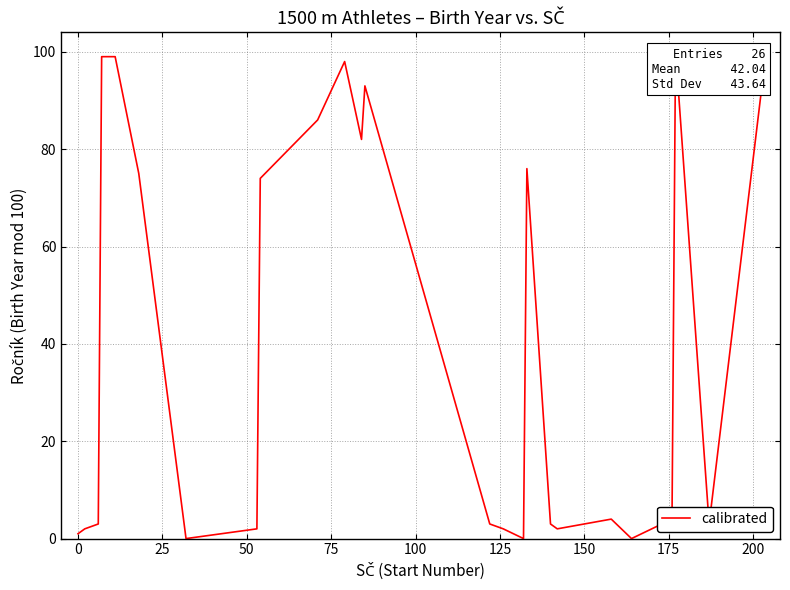

What is the difference between the maximum and minimum values?

99